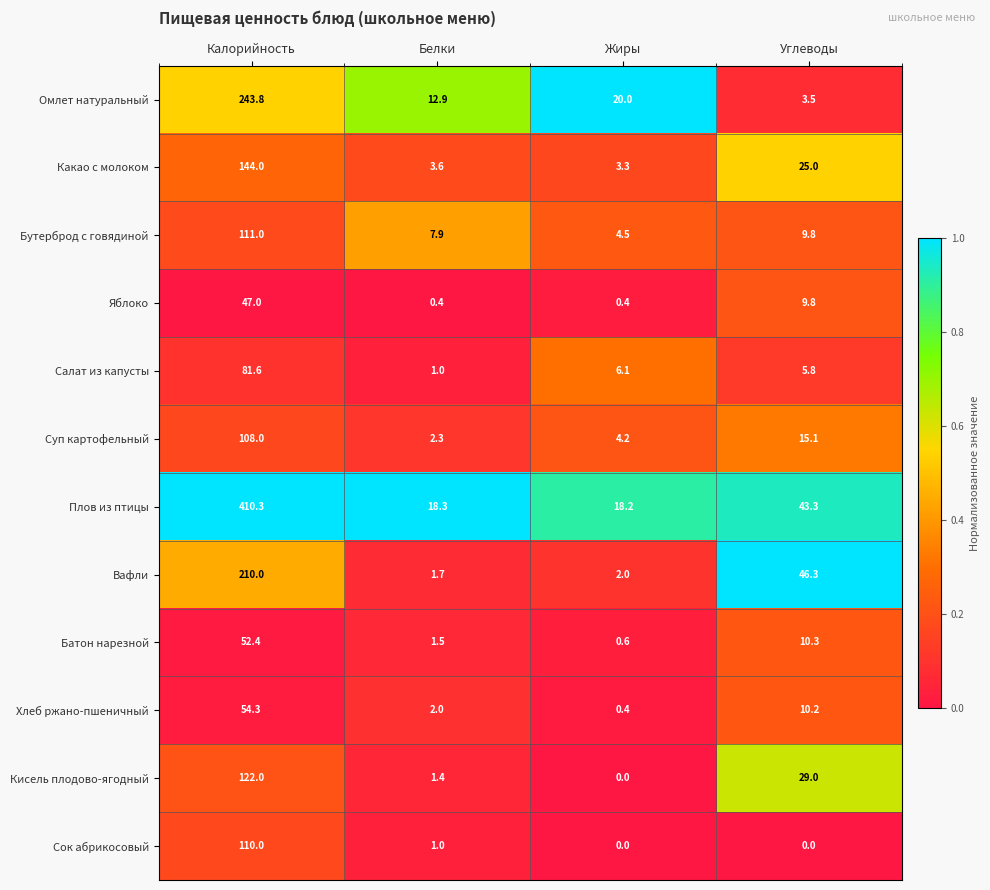

At which category is the sum across all series the highest?

Калорийность